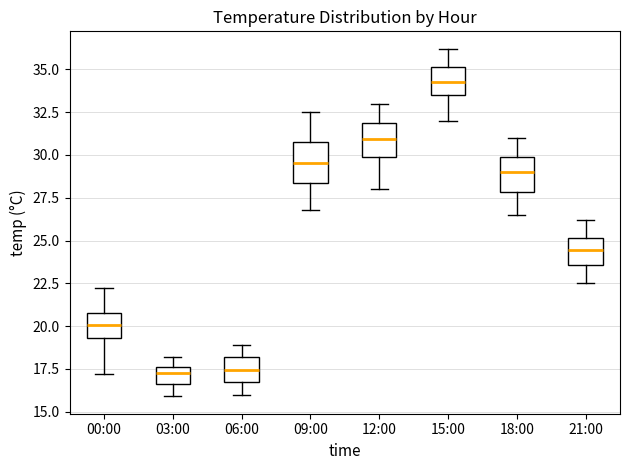

Where does the median line of the box for 00:00 sit on the y-axis? The values are not printed on the chart, so give them approximately, as read against the axis.

20.0